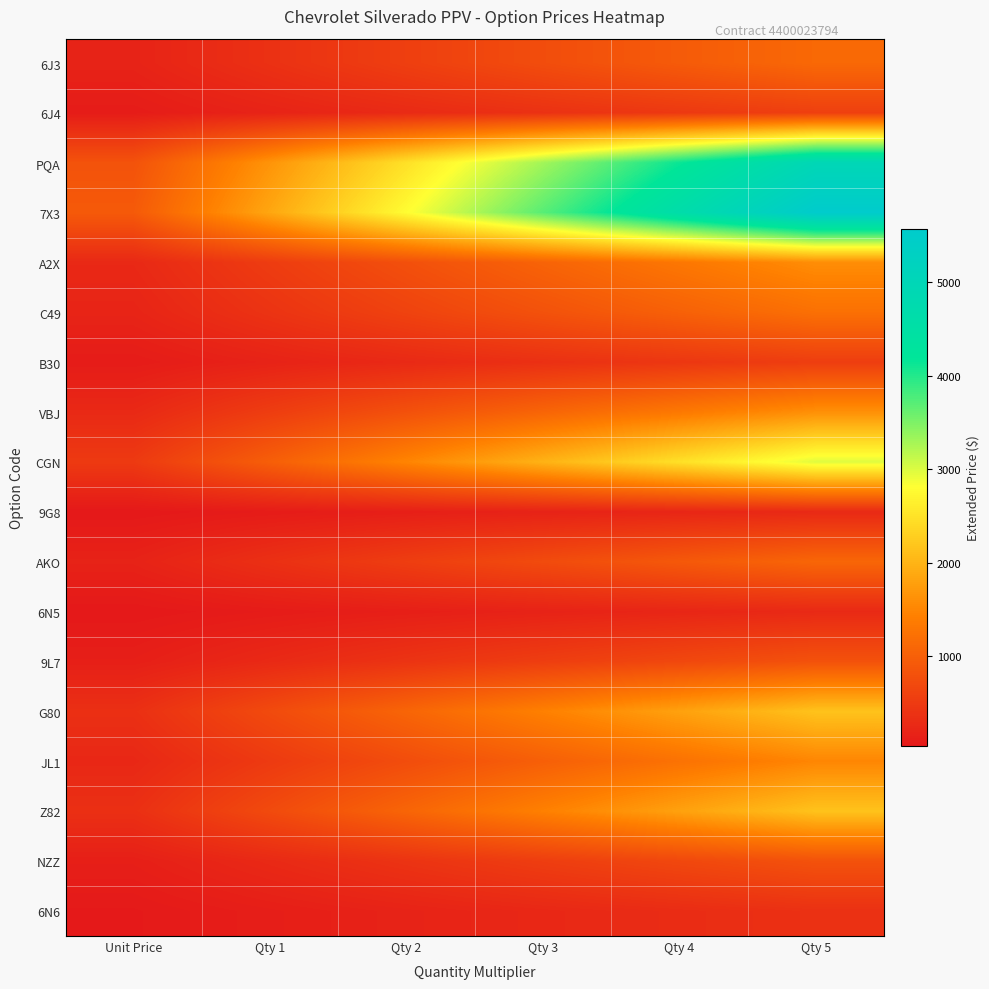

At which category is the sum across all series the highest?

Qty 5